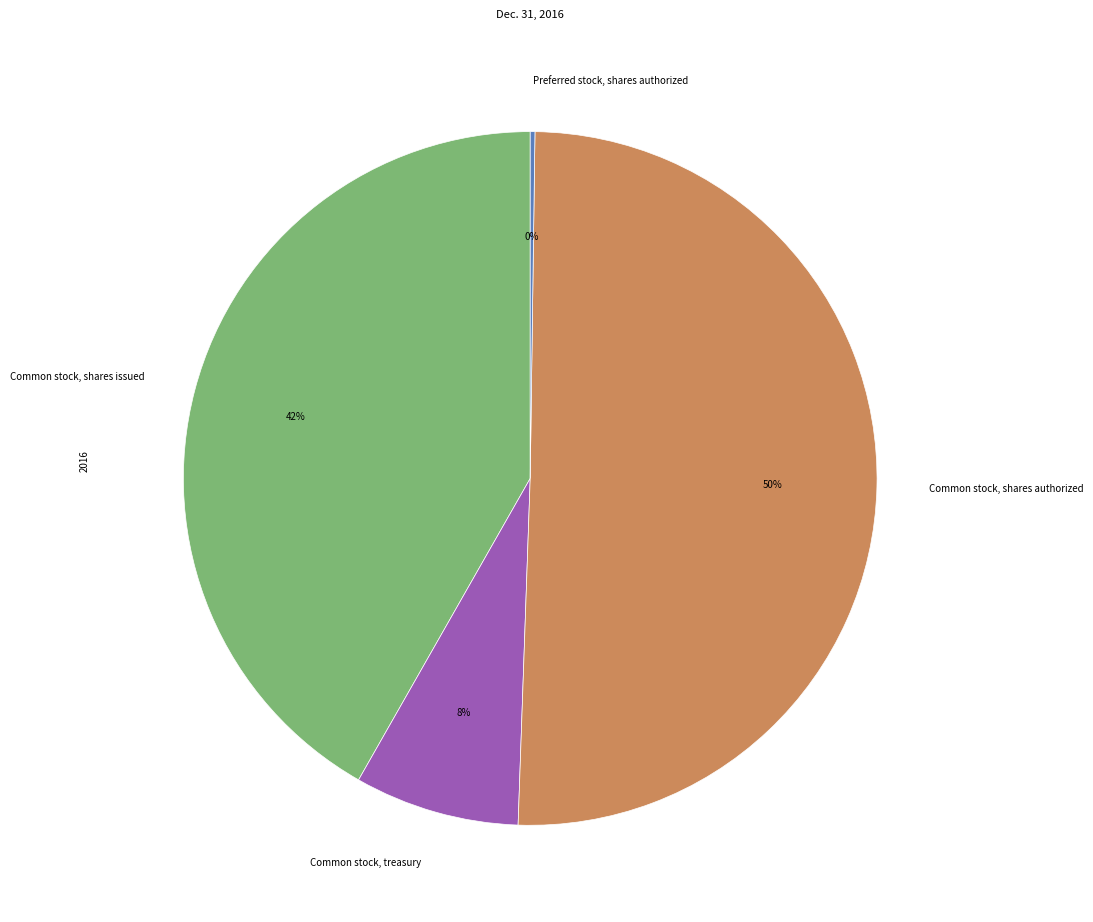

Which category accounts for the majority?

Common stock, shares authorized